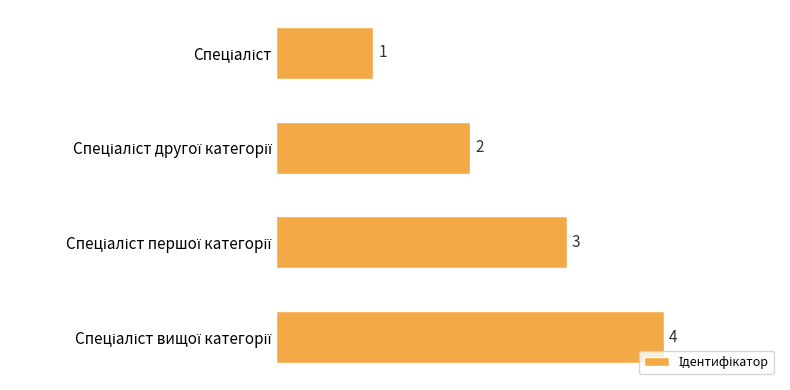

What is the sum of all values?

10